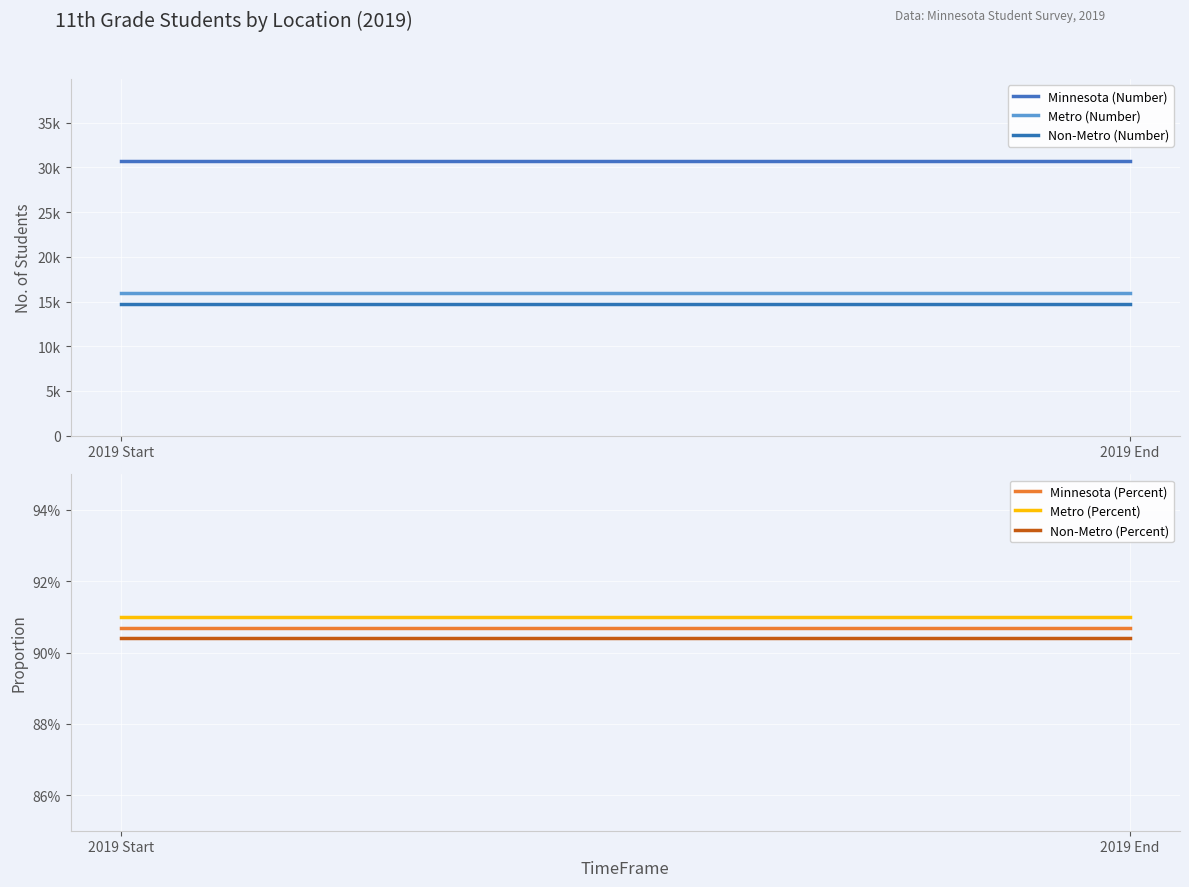

What is the average value of the Metro (Number) series?

15907.0